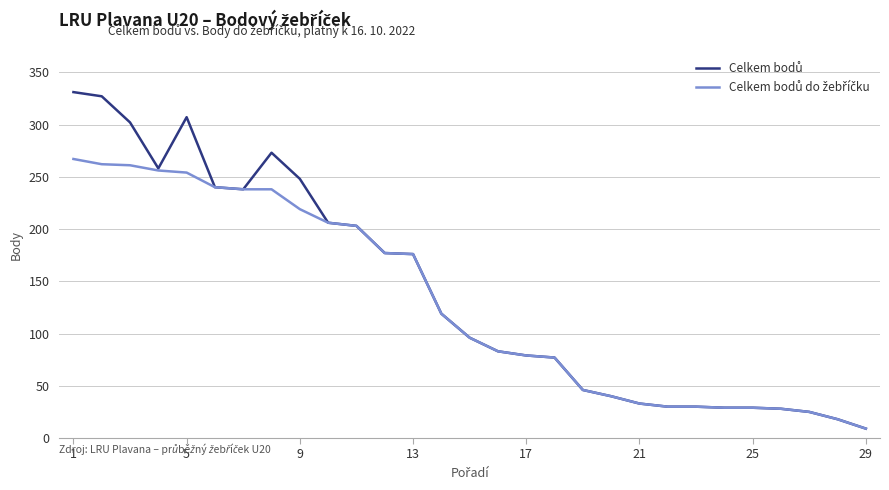

How many lines are shown in the chart?

2